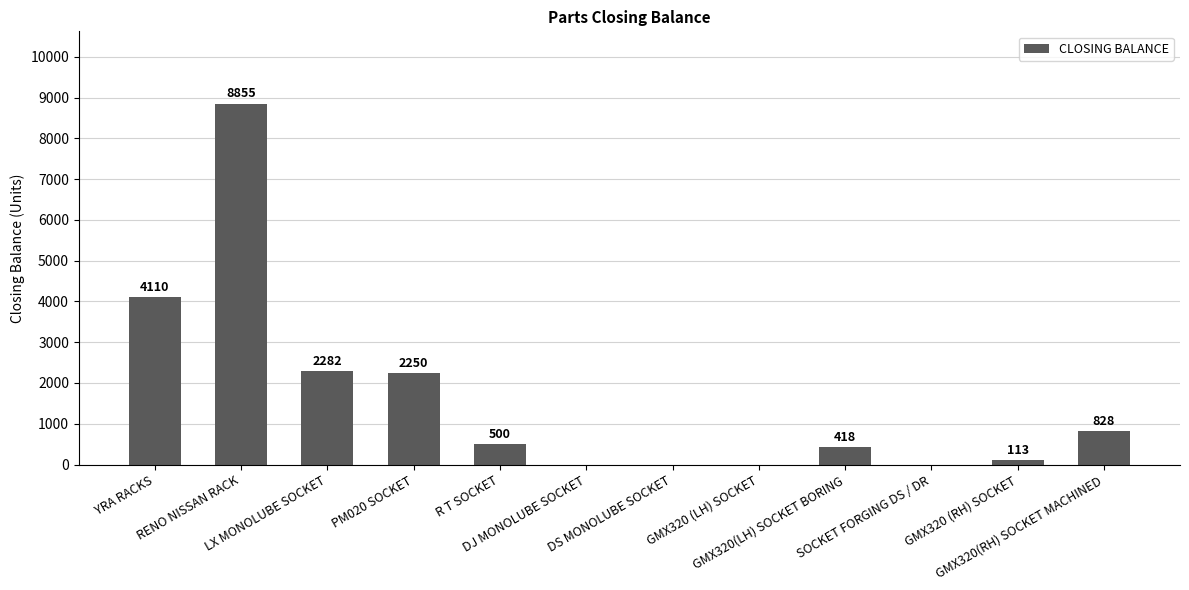

How many categories are shown in the chart?

12